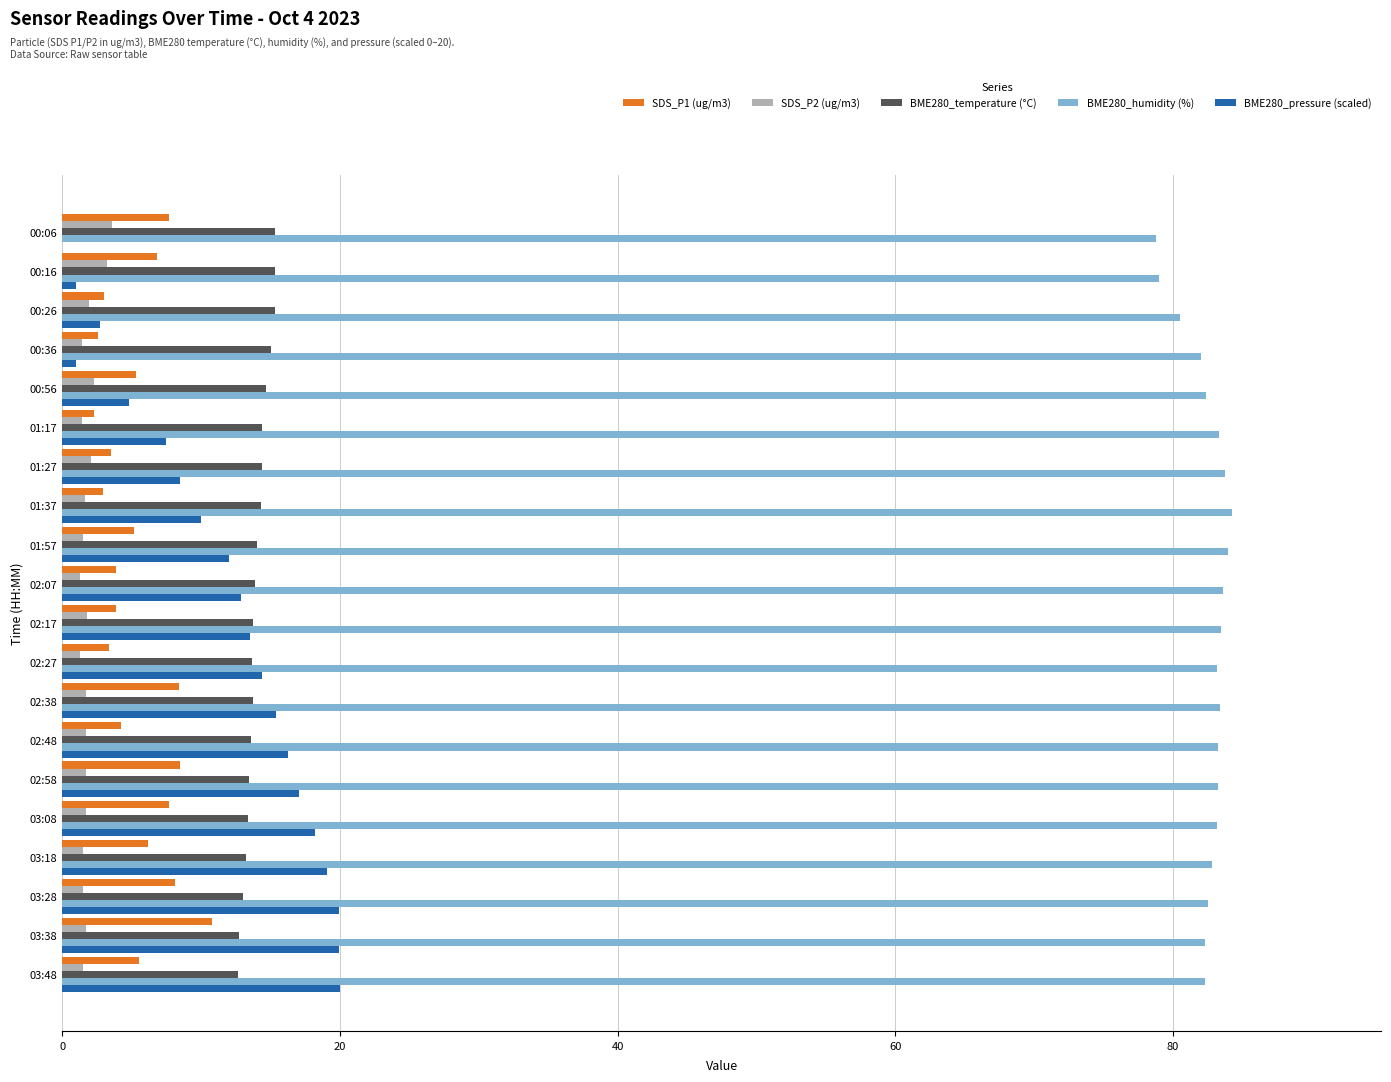

What is the sum of all BME280_humidity (%) values?

1651.6